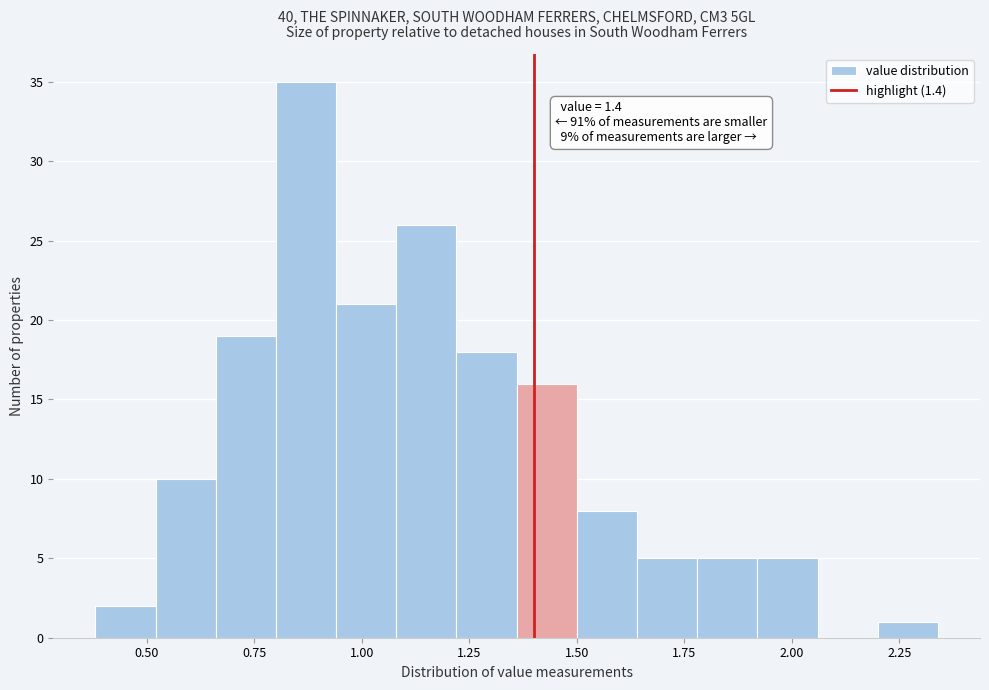

Read against the x-axis, roughly where is the centre of the tallest bar?

0.85